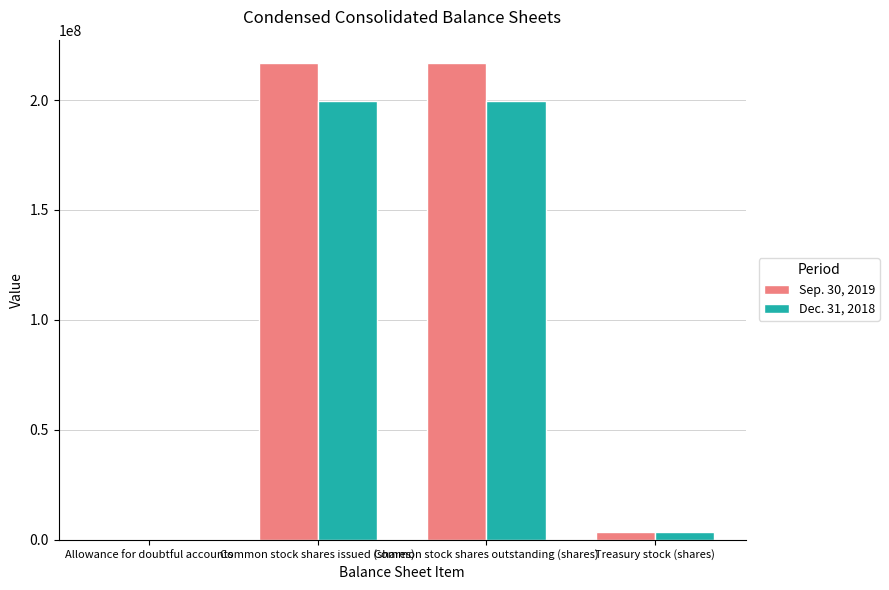

Reading left to right, list all the values displayed in this chart.

Sep. 30, 2019: 1961	216638000	216638000	3333000
Dec. 31, 2018: 2525	199612000	199612000	3333000